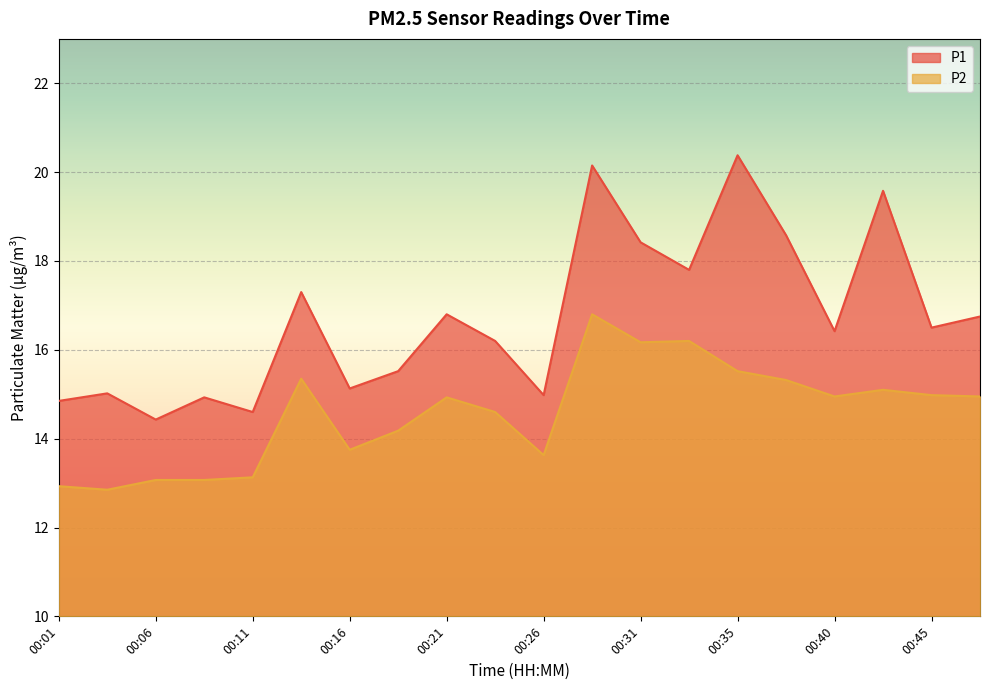

How many lines are shown in the chart?

2